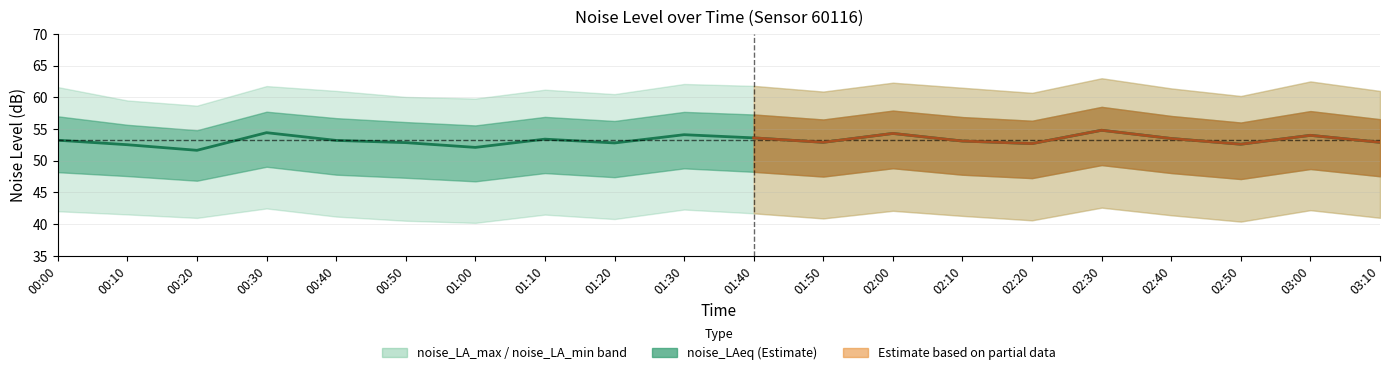

The chart shows a value of 80.9 at 00:00. True or false?

False